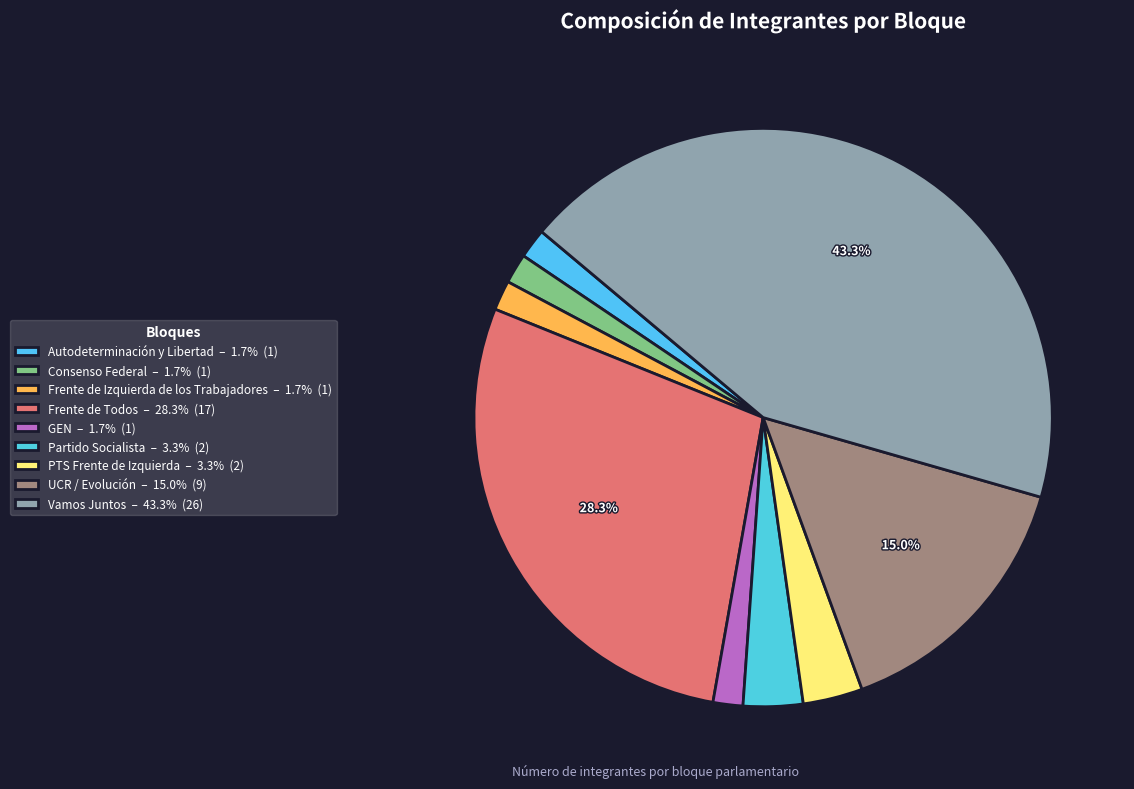

Rank the categories by value from lowest to highest.

Autodeterminación y Libertad, Consenso Federal, Frente de Izquierda de los Trabajadores, GEN, Partido Socialista, PTS Frente de Izquierda, UCR / Evolución, Frente de Todos, Vamos Juntos